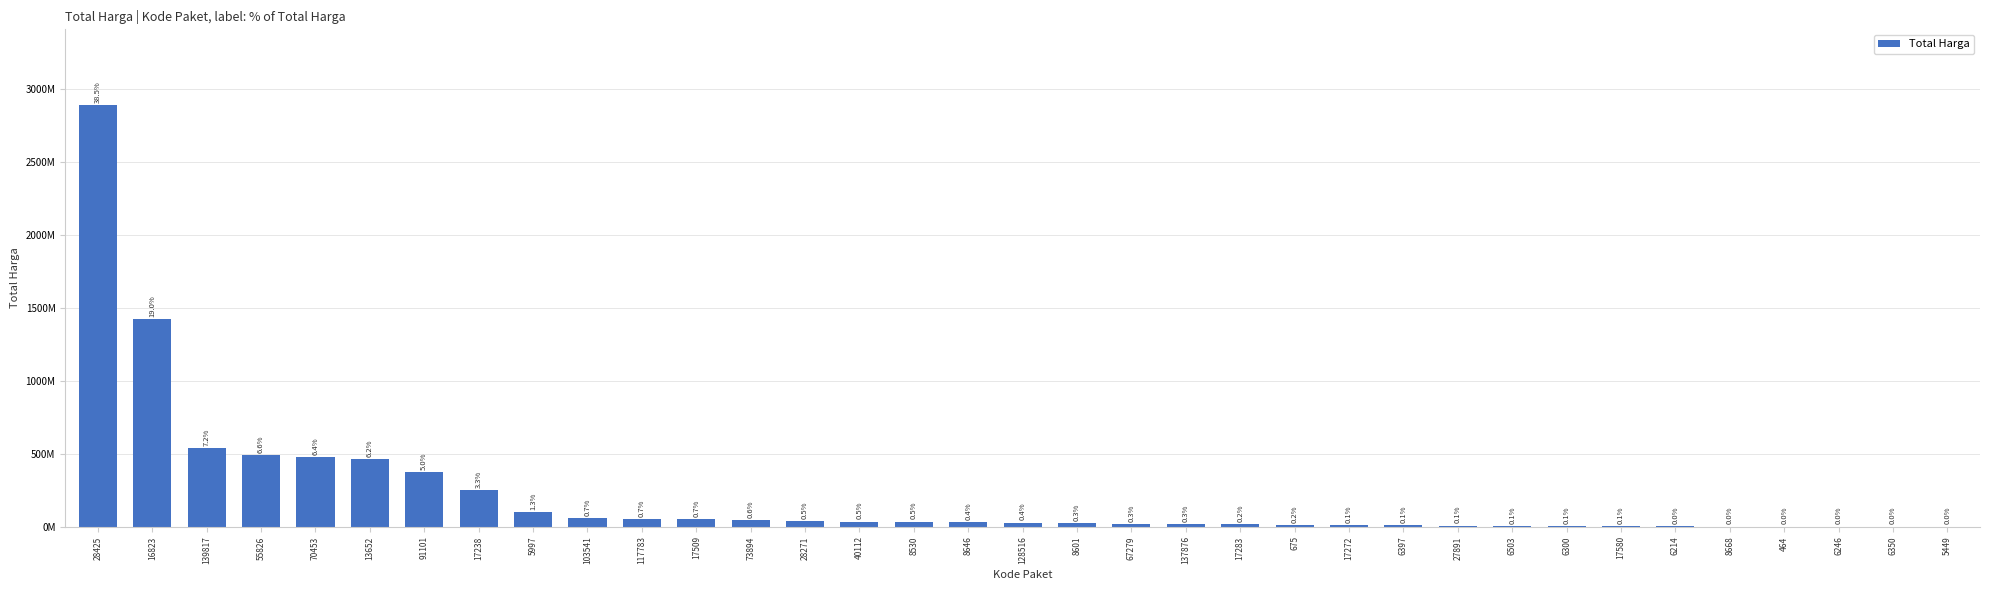

Approximately how many times larger is the value at 67279 compared to 137876?

1.0